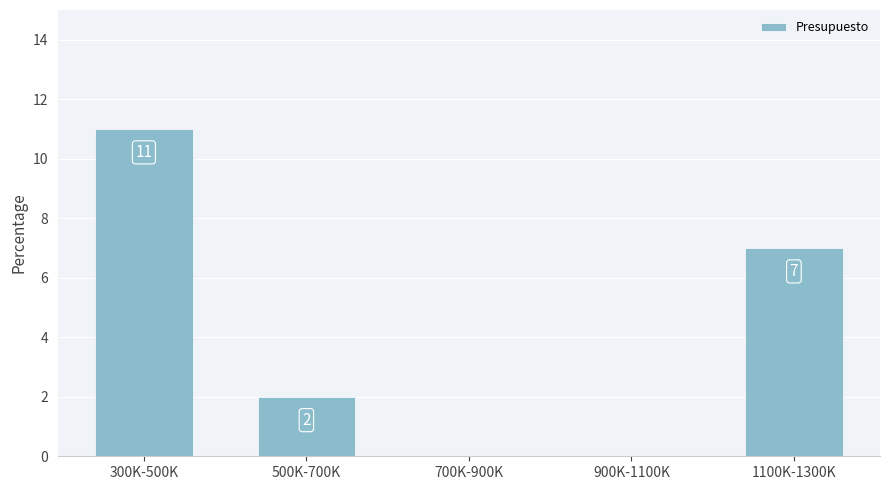

Reading right to left, what are all the values shown in this chart?

7	0	0	2	11